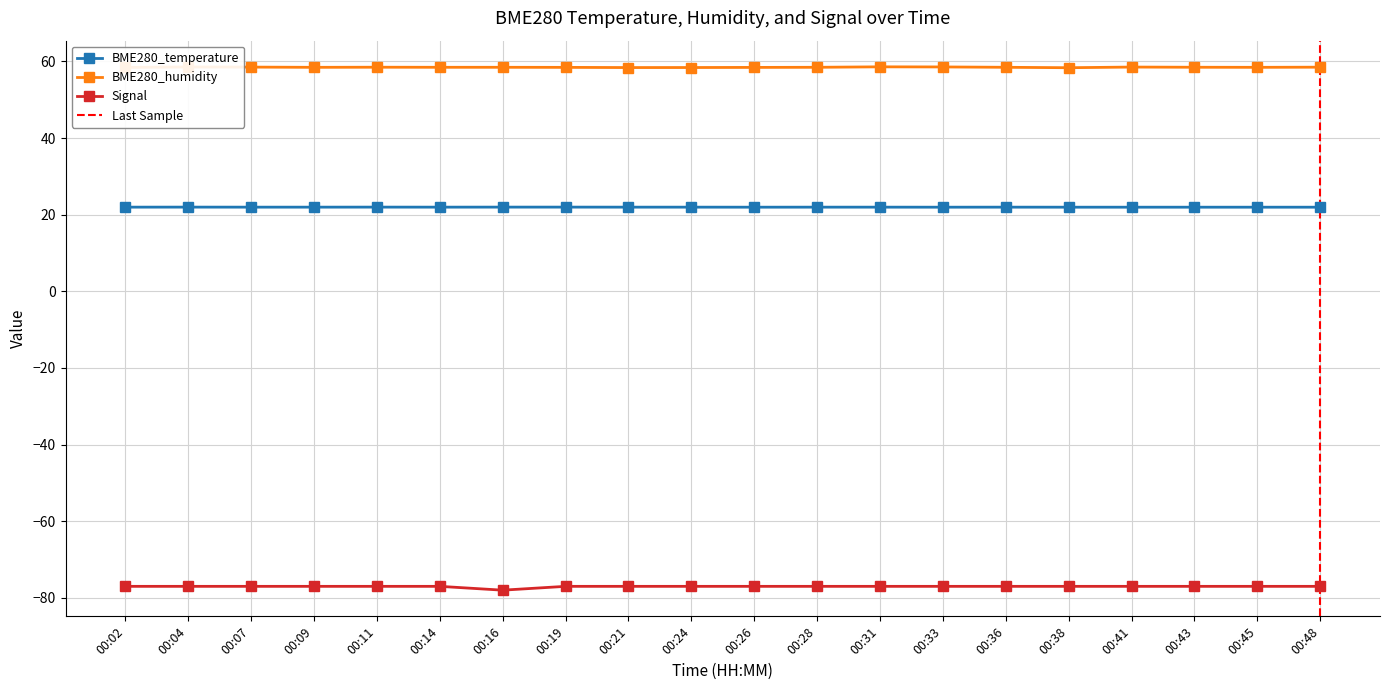

At which category does BME280_humidity reach its first local valley?

00:09